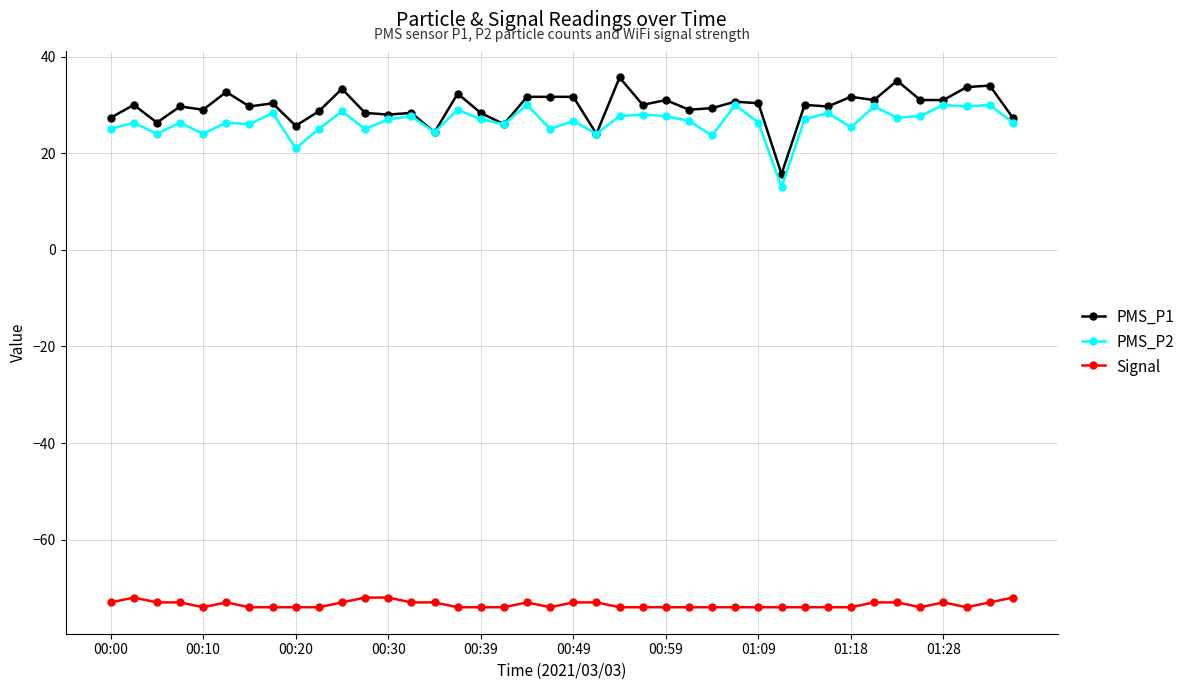

In PMS_P2, how many points are lower than both neighbors (excluding endpoints)?

14